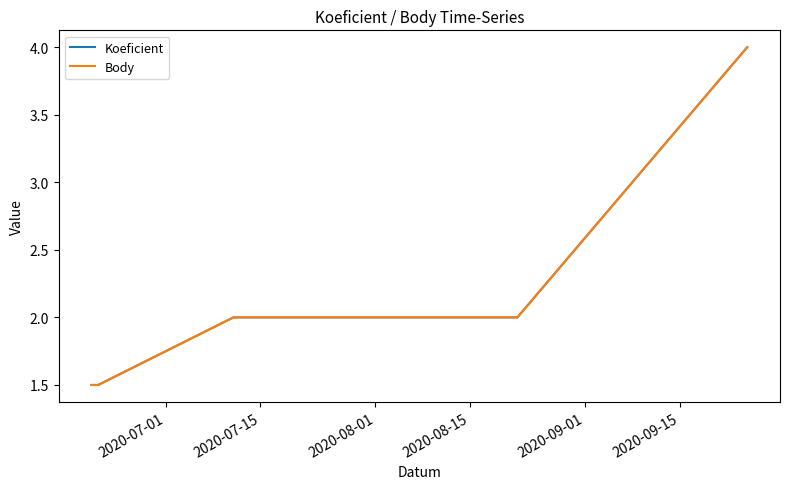

What is the maximum value for Koeficient?

4.0